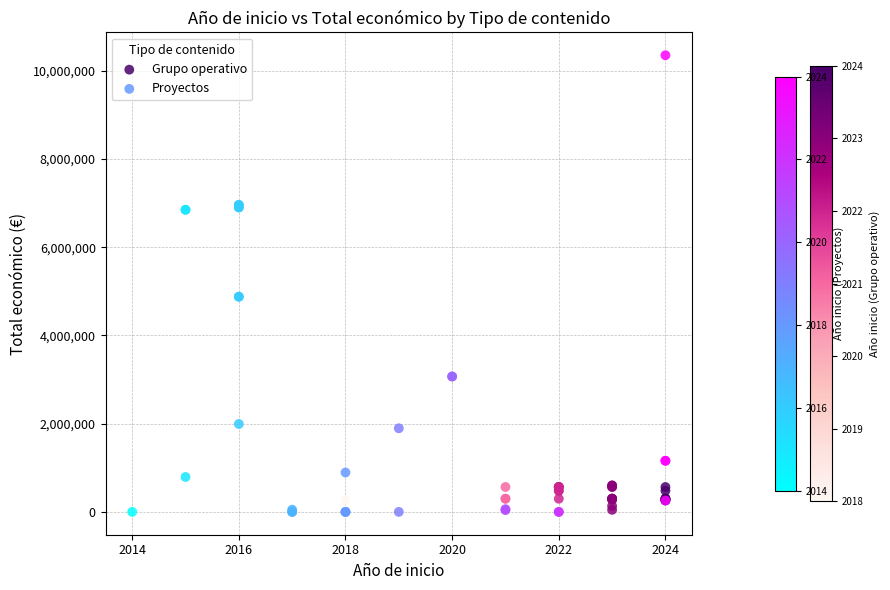

What are all the series names shown in the legend?

Grupo operativo, Proyectos